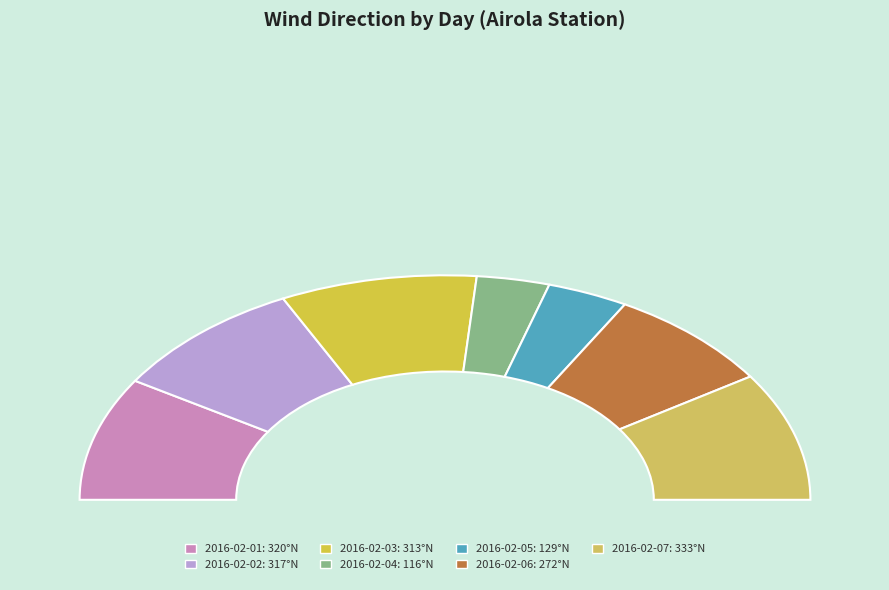

To the nearest percent, what is the combined percentage of 2016-02-03 and 2016-02-07?

36%